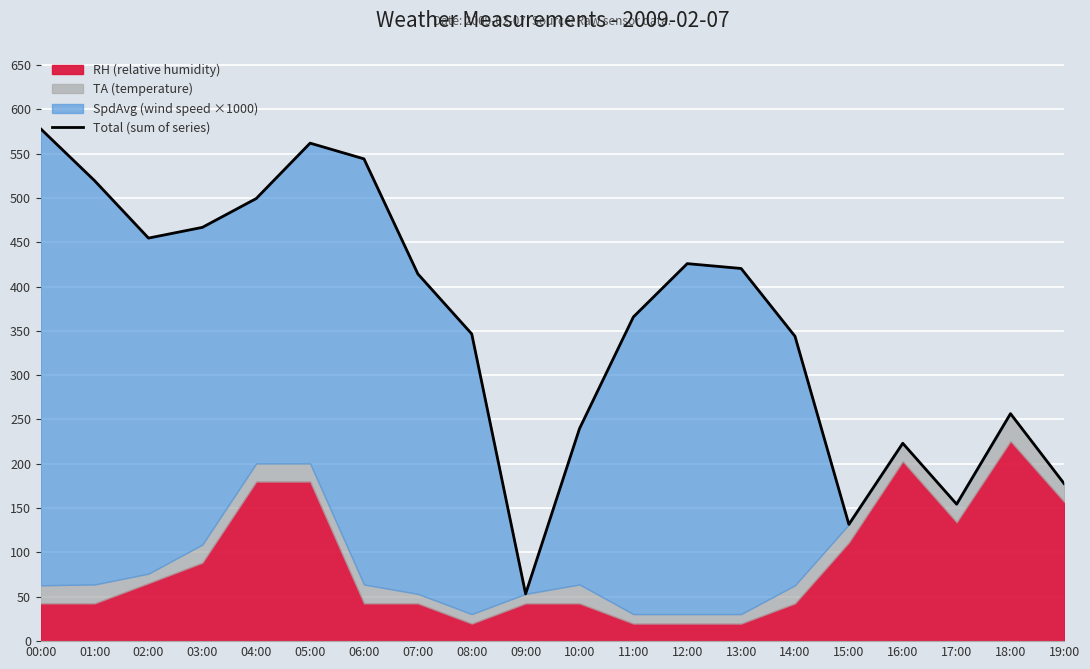

True or false: the data shows 233.3 at 13:00.

False